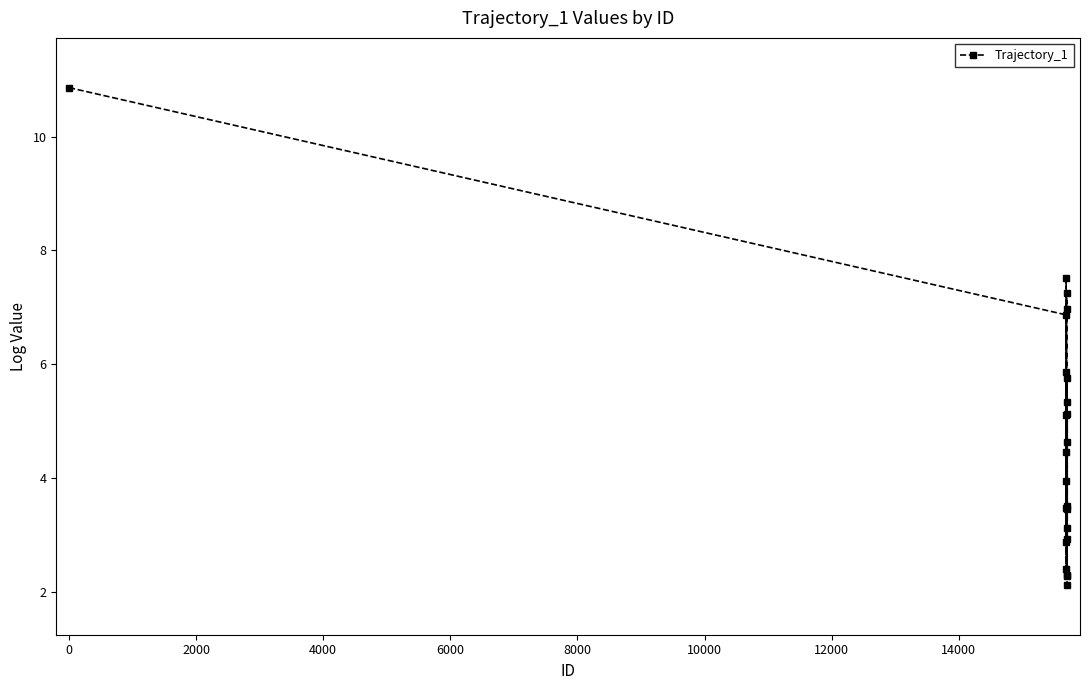

How many points are higher than both their immediate neighbors (excluding endpoints)?

6